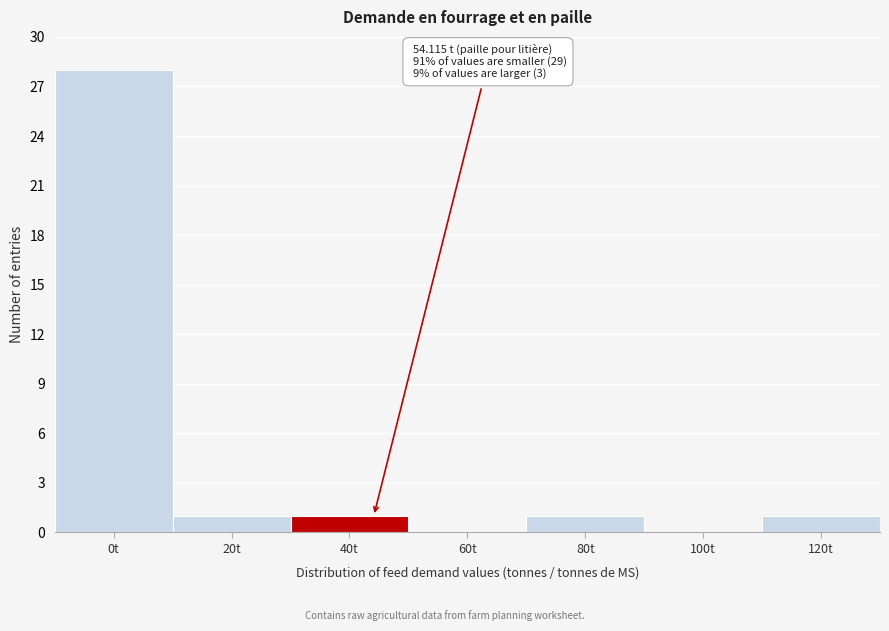

Reading right to left, extract all data points from this chart.

120t=1	100t=0	80t=1	60t=0	40t=1	20t=1	0t=28